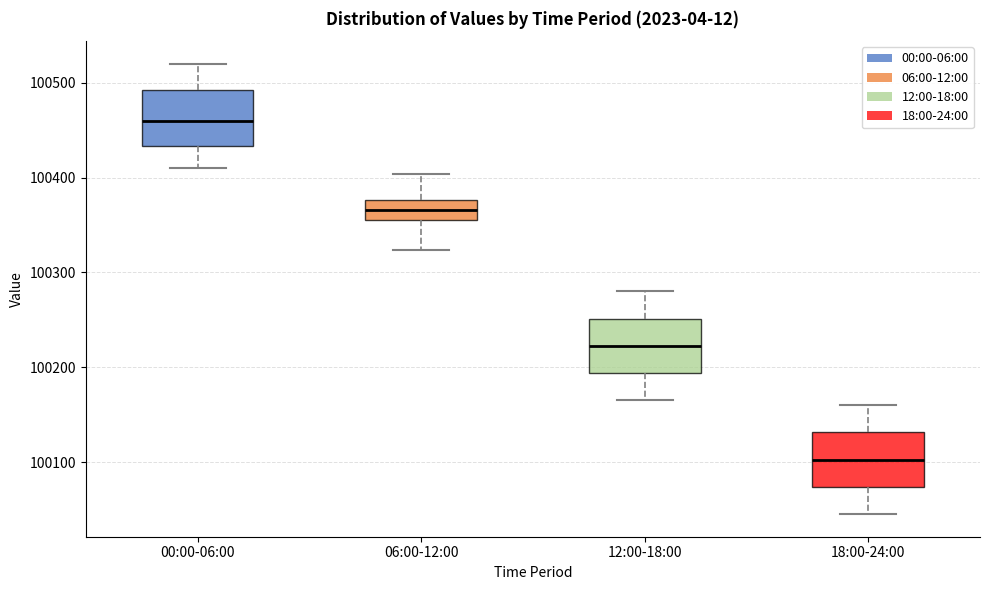

Which box's median line is the highest?

00:00-06:00